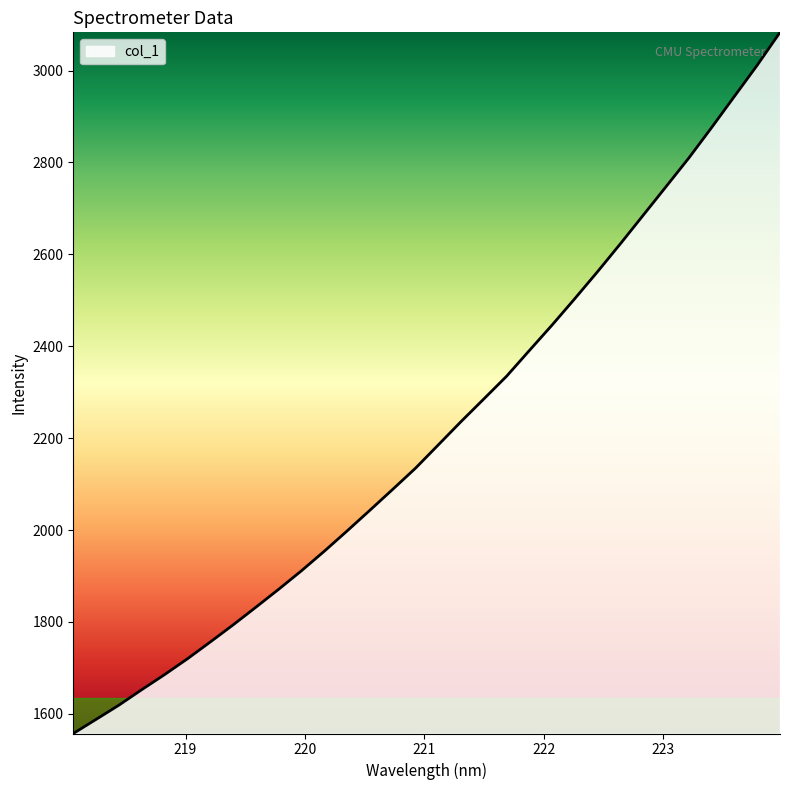

What is the difference between the maximum and minimum values?

1526.0